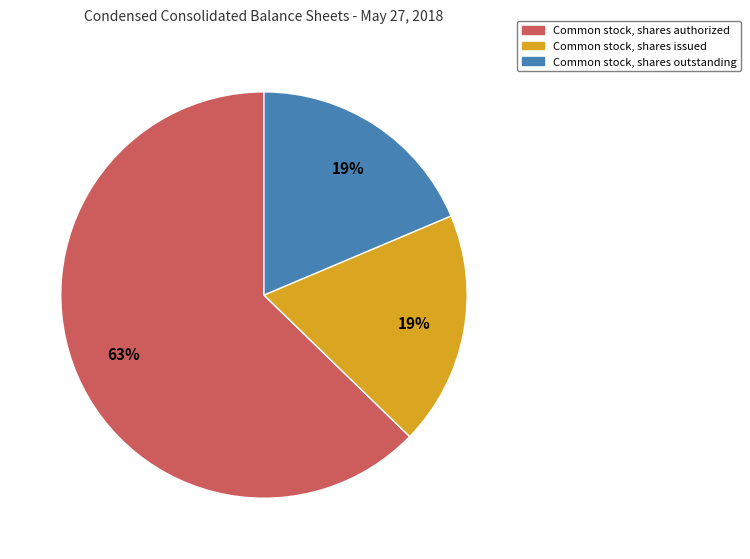

Which slice is the largest?

Common stock, shares authorized